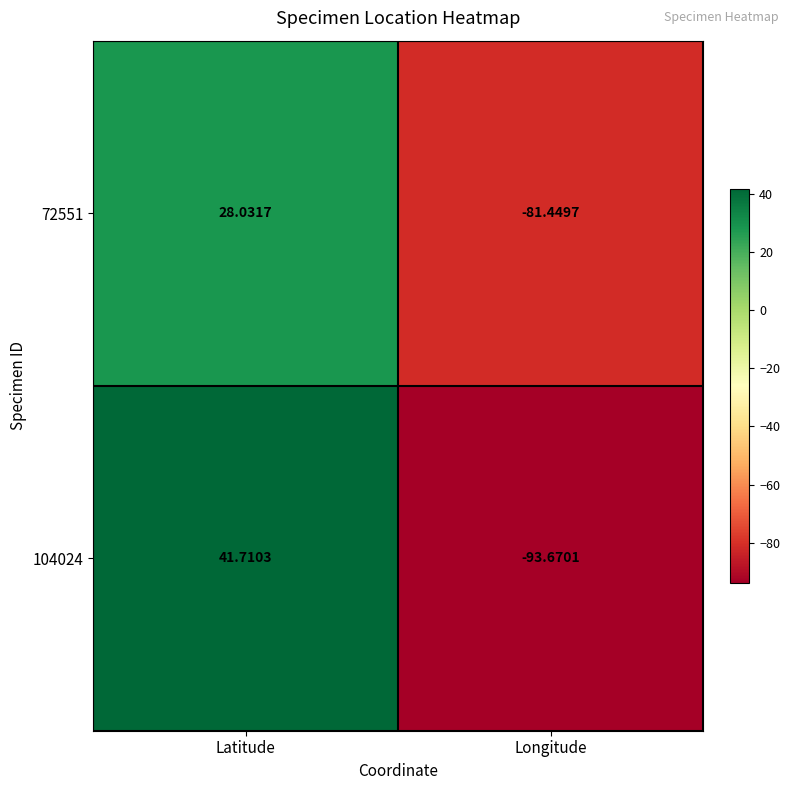

At which category is the sum across all series the highest?

Latitude